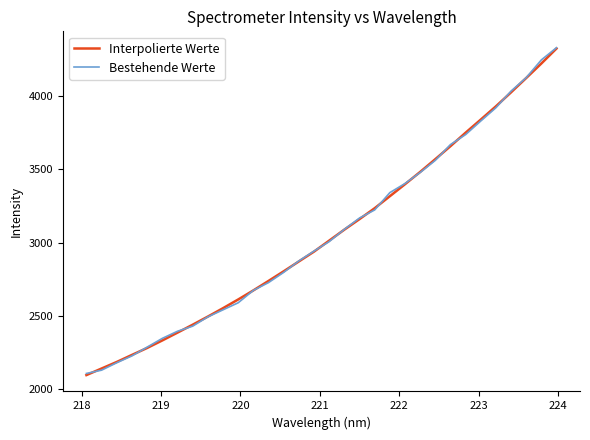

What is the greatest value displayed?

4332.9